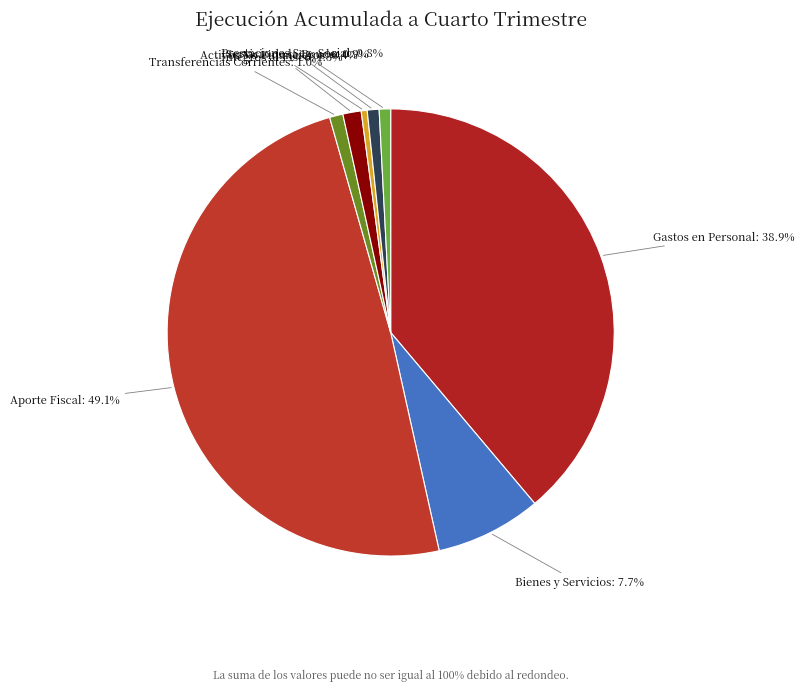

Does any single category account for the majority?

No